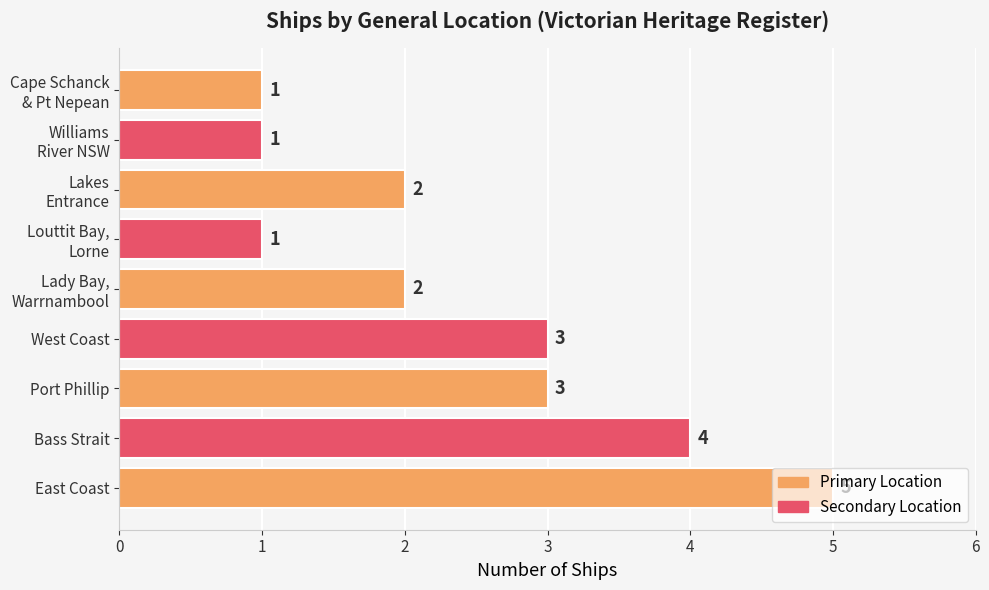

What is the sum of all values?

22